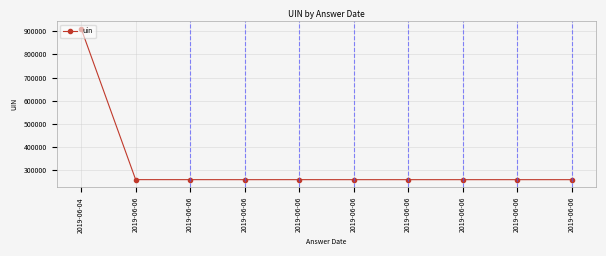

What is the difference between the maximum and minimum values?

651797